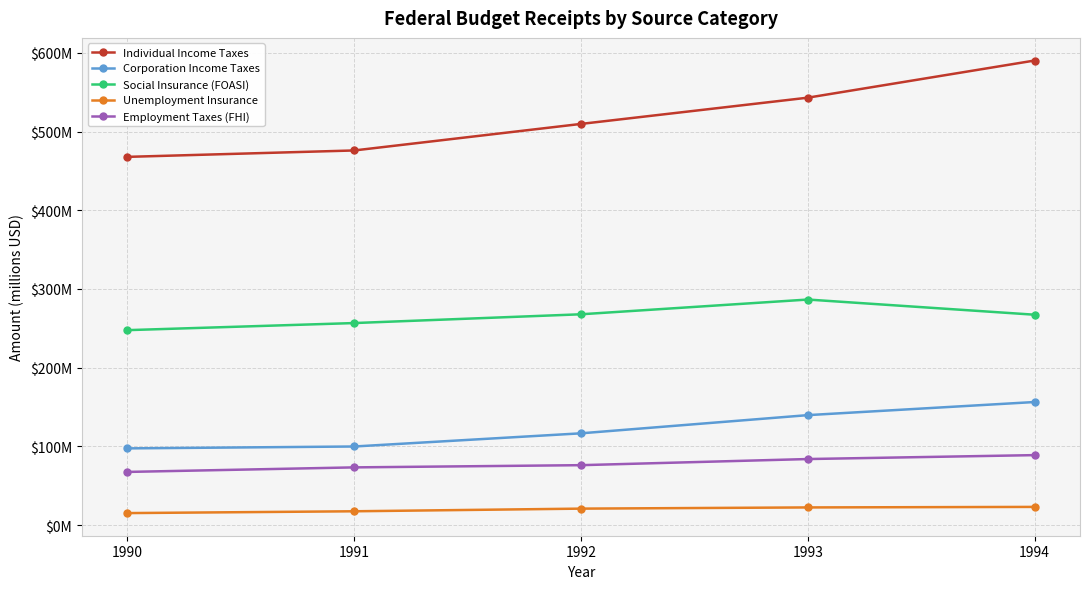

Which series has the largest range (max minus min)?

Individual Income Taxes